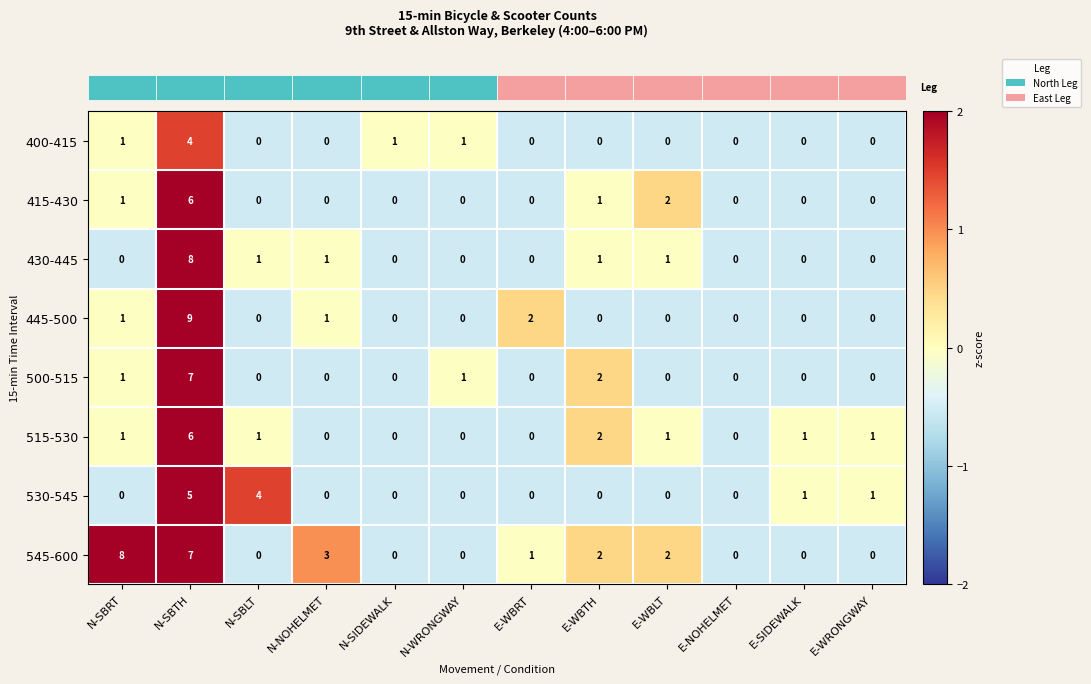

True or false: 545-600 has a value of 3 at E-SIDEWALK.

False